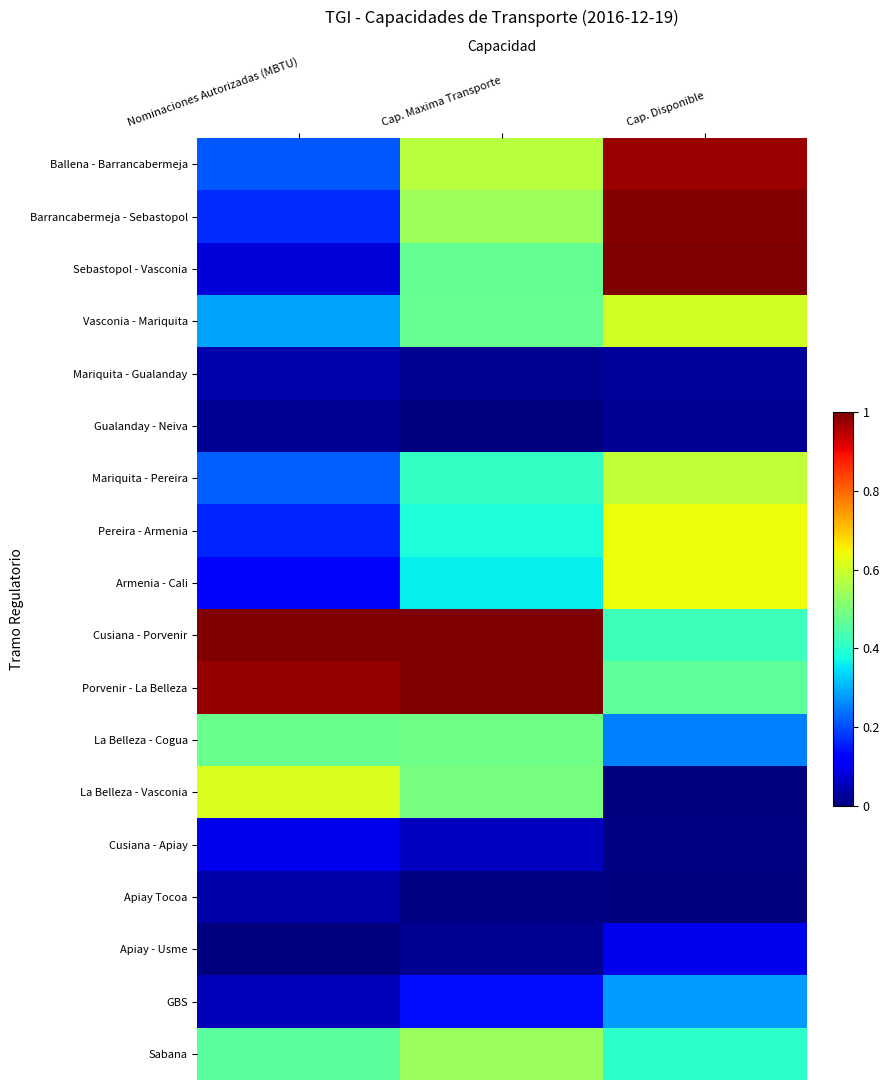

Reading left to right, list all the values displayed in this chart.

Ballena - Barrancabermeja: Nominaciones Autorizadas (MBTU)=0.2	Cap. Maxima Transporte=0.6	Cap. Disponible=1.0
Barrancabermeja - Sebastopol: Nominaciones Autorizadas (MBTU)=0.2	Cap. Maxima Transporte=0.5	Cap. Disponible=1.0
Sebastopol - Vasconia: Nominaciones Autorizadas (MBTU)=0.1	Cap. Maxima Transporte=0.5	Cap. Disponible=1.0
Vasconia - Mariquita: Nominaciones Autorizadas (MBTU)=0.3	Cap. Maxima Transporte=0.5	Cap. Disponible=0.6
Mariquita - Gualanday: Nominaciones Autorizadas (MBTU)=0.0	Cap. Maxima Transporte=0.0	Cap. Disponible=0.0
Gualanday - Neiva: Nominaciones Autorizadas (MBTU)=0.0	Cap. Maxima Transporte=0.0	Cap. Disponible=0.0
Mariquita - Pereira: Nominaciones Autorizadas (MBTU)=0.2	Cap. Maxima Transporte=0.4	Cap. Disponible=0.6
Pereira - Armenia: Nominaciones Autorizadas (MBTU)=0.2	Cap. Maxima Transporte=0.4	Cap. Disponible=0.6
Armenia - Cali: Nominaciones Autorizadas (MBTU)=0.1	Cap. Maxima Transporte=0.4	Cap. Disponible=0.6
Cusiana - Porvenir: Nominaciones Autorizadas (MBTU)=1.0	Cap. Maxima Transporte=1.0	Cap. Disponible=0.4
Porvenir - La Belleza: Nominaciones Autorizadas (MBTU)=1.0	Cap. Maxima Transporte=1.0	Cap. Disponible=0.5
La Belleza - Cogua: Nominaciones Autorizadas (MBTU)=0.5	Cap. Maxima Transporte=0.5	Cap. Disponible=0.3
La Belleza - Vasconia: Nominaciones Autorizadas (MBTU)=0.6	Cap. Maxima Transporte=0.5	Cap. Disponible=0.0
Cusiana - Apiay: Nominaciones Autorizadas (MBTU)=0.1	Cap. Maxima Transporte=0.1	Cap. Disponible=0.0
Apiay Tocoa: Nominaciones Autorizadas (MBTU)=0.0	Cap. Maxima Transporte=0.0	Cap. Disponible=0.0
Apiay - Usme: Nominaciones Autorizadas (MBTU)=0.0	Cap. Maxima Transporte=0.0	Cap. Disponible=0.1
GBS: Nominaciones Autorizadas (MBTU)=0.1	Cap. Maxima Transporte=0.1	Cap. Disponible=0.3
Sabana: Nominaciones Autorizadas (MBTU)=0.5	Cap. Maxima Transporte=0.5	Cap. Disponible=0.4